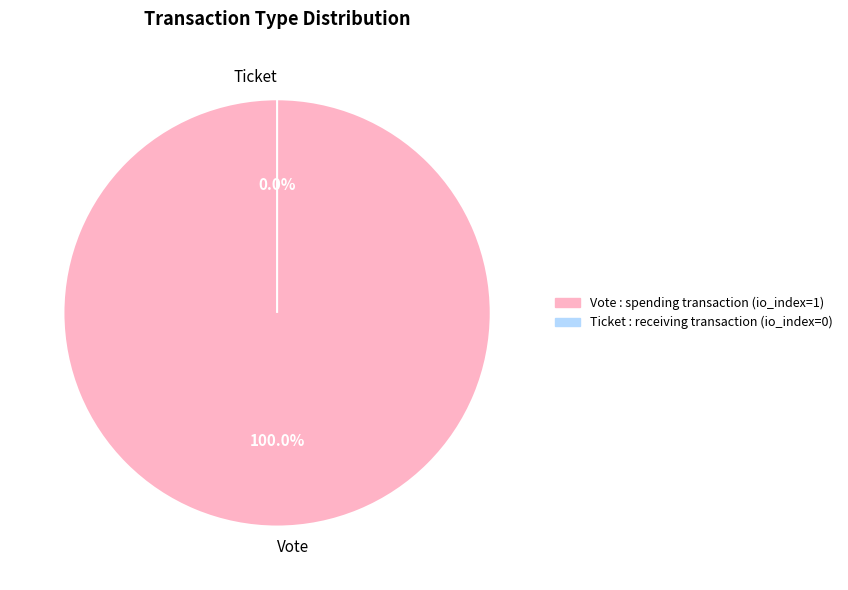

Which category has the biggest portion of the pie?

Vote